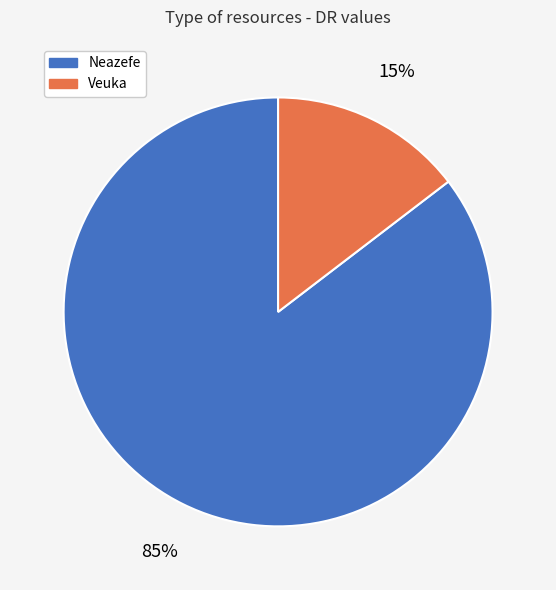

Between Neazefe and Veuka, which is larger?

Neazefe